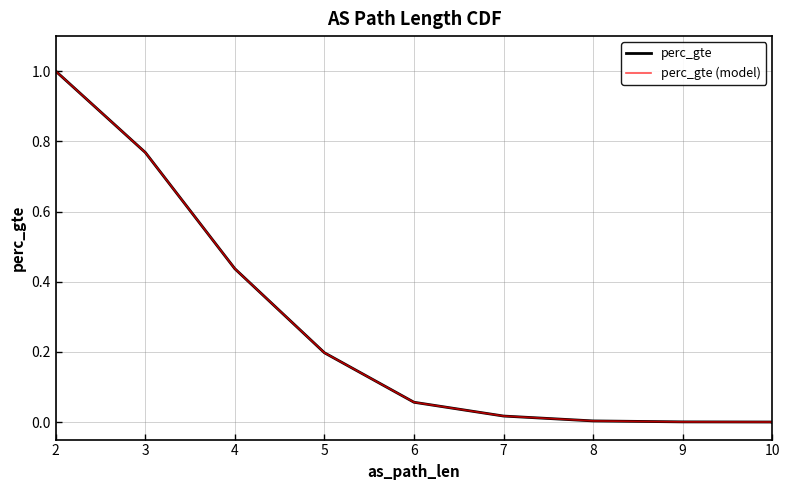

How many values in perc_gte (model) are above zero?

9